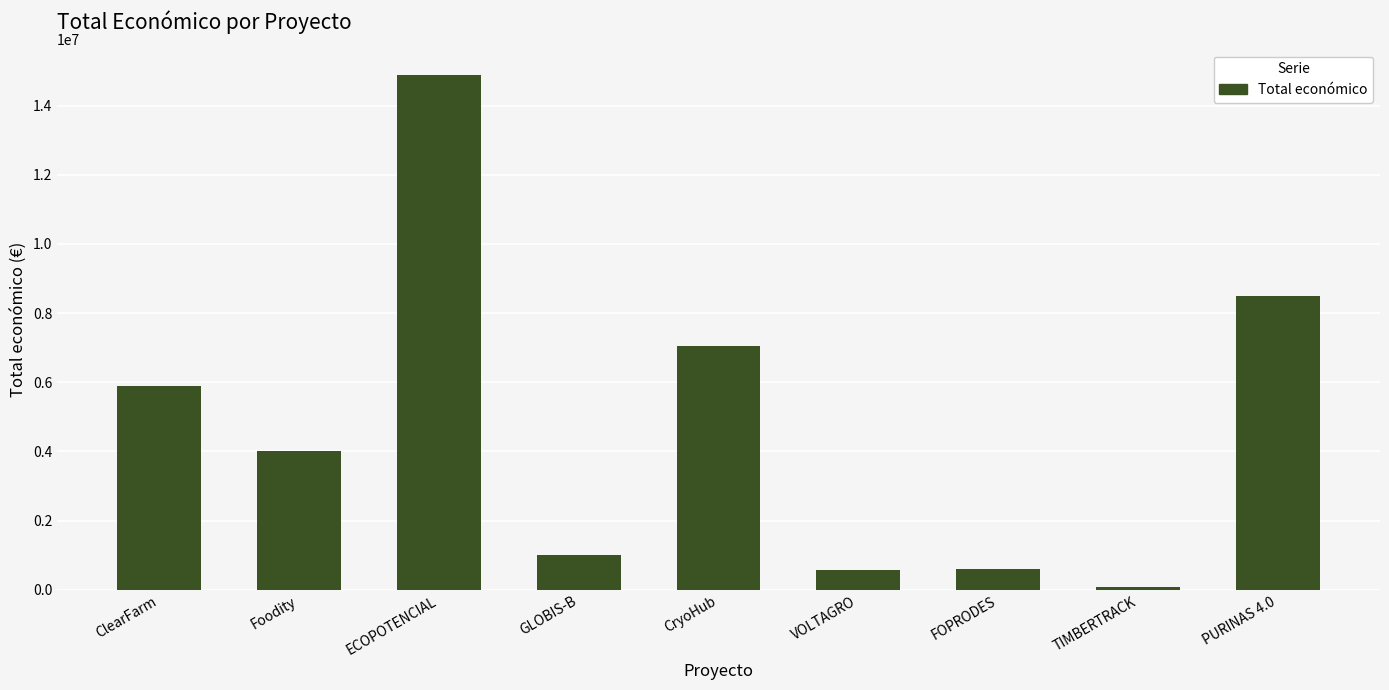

What is the maximum value shown in the chart?

14874340